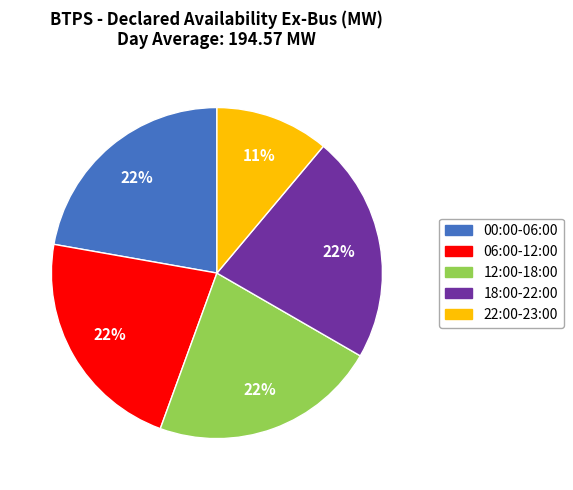

How many segments does this pie chart have?

5